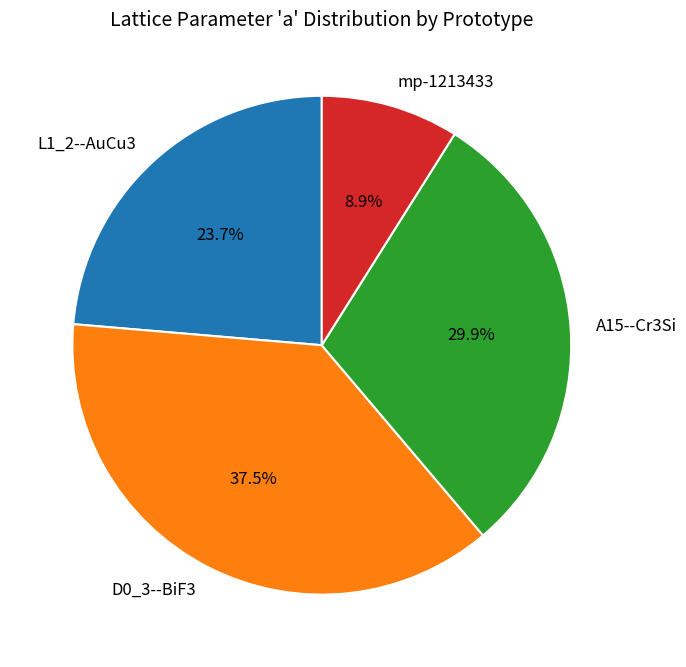

How many slices are in this pie chart?

4